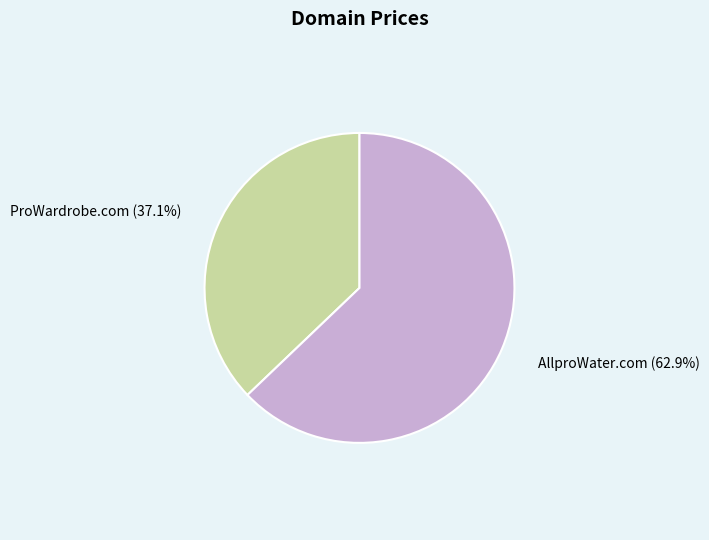

Is it true that ProWardrobe.com is 37% of the pie?

True